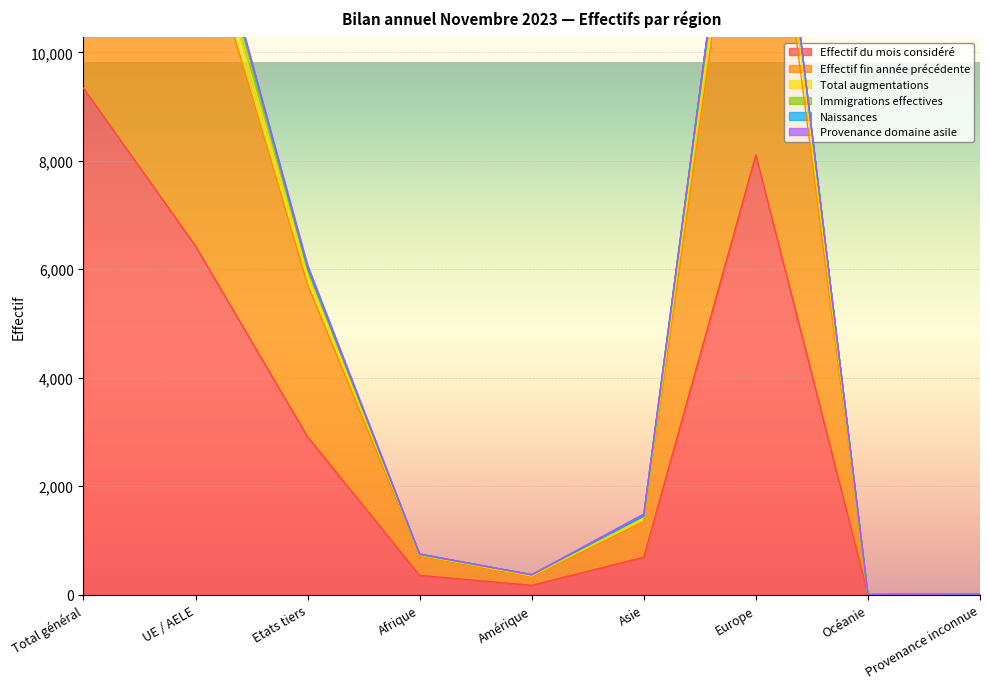

Is it true that Effectif du mois considéré equals 296 at Amérique?

False